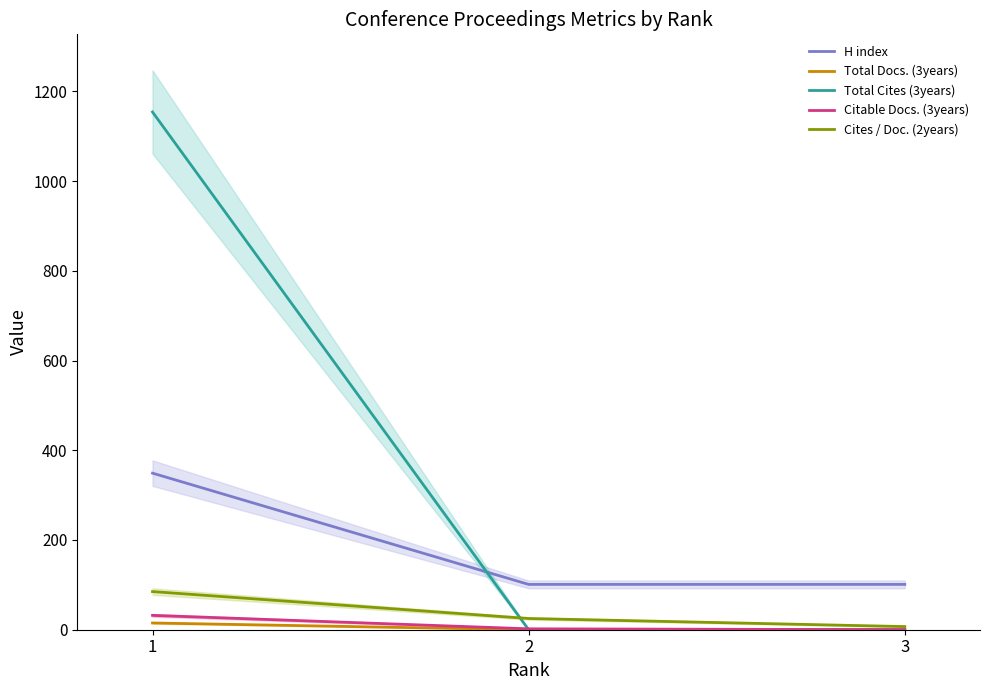

At how many categories does at least one series exceed 671?

1